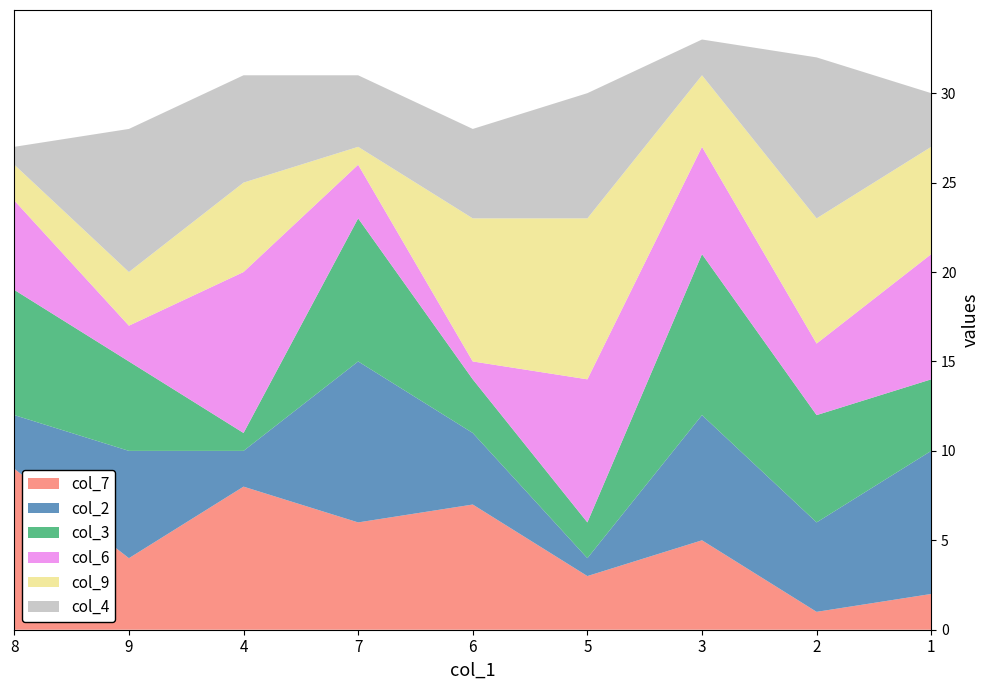

Reading left to right, list all the values displayed in this chart.

col_7: 8=9	9=4	4=8	7=6	6=7	5=3	3=5	2=1	1=2
col_2: 8=3	9=6	4=2	7=9	6=4	5=1	3=7	2=5	1=8
col_3: 8=7	9=5	4=1	7=8	6=3	5=2	3=9	2=6	1=4
col_6: 8=5	9=2	4=9	7=3	6=1	5=8	3=6	2=4	1=7
col_9: 8=2	9=3	4=5	7=1	6=8	5=9	3=4	2=7	1=6
col_4: 8=1	9=8	4=6	7=4	6=5	5=7	3=2	2=9	1=3